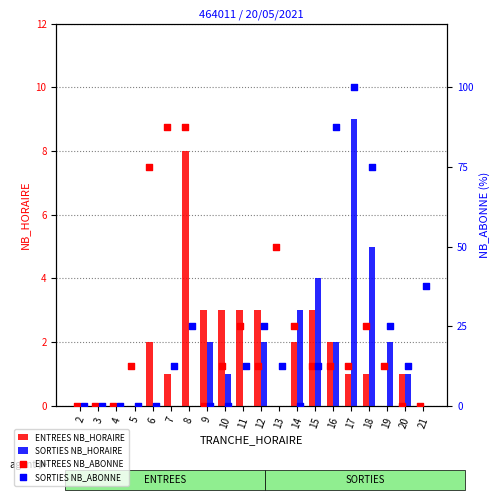

At which category is the sum across all series the highest?

17